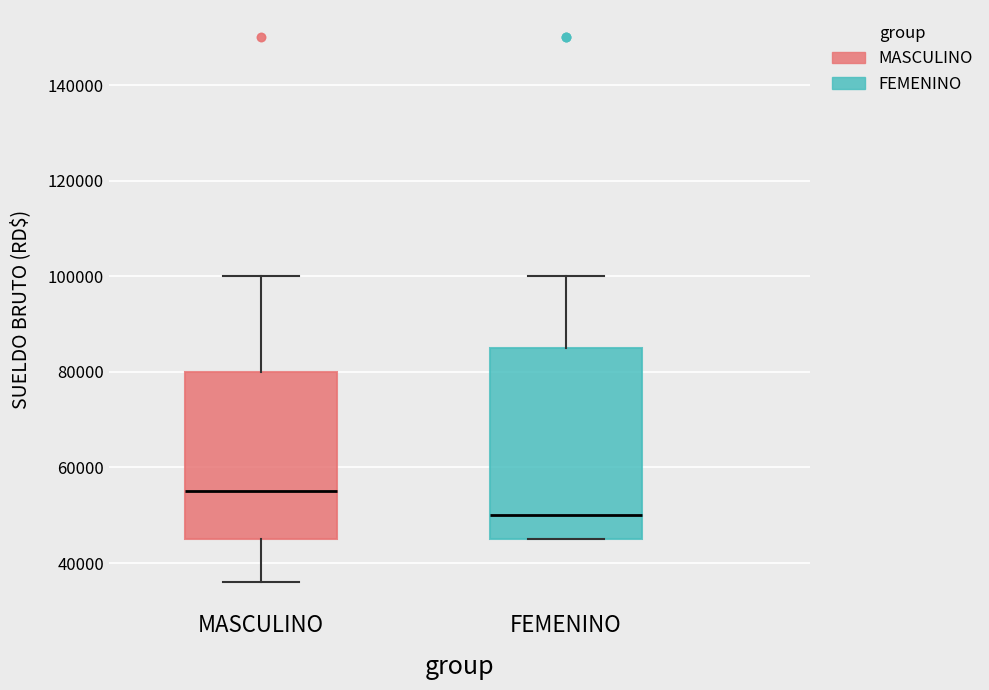

Which box is the tallest, from its lower edge to its upper edge?

FEMENINO